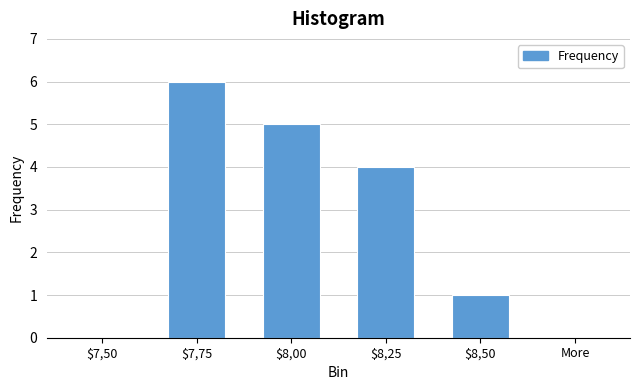

What is the maximum value shown in the chart?

6